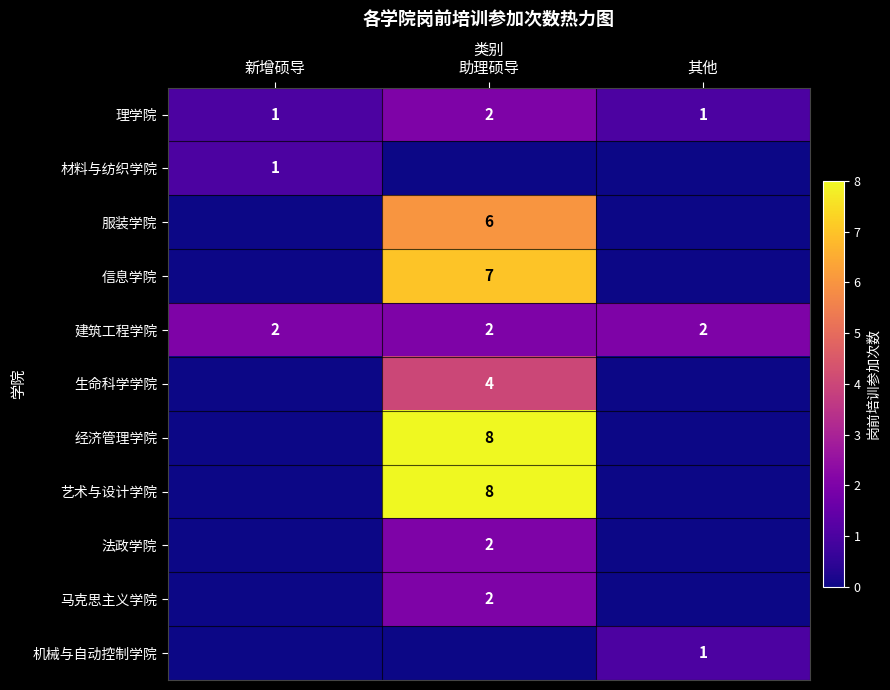

The value of 经济管理学院 at 助理硕导 is 8. True or false?

True